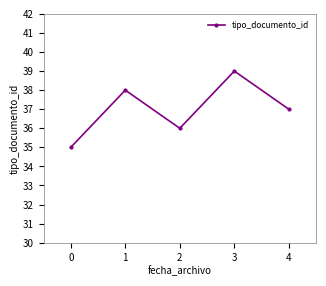

What is the smallest value displayed?

35